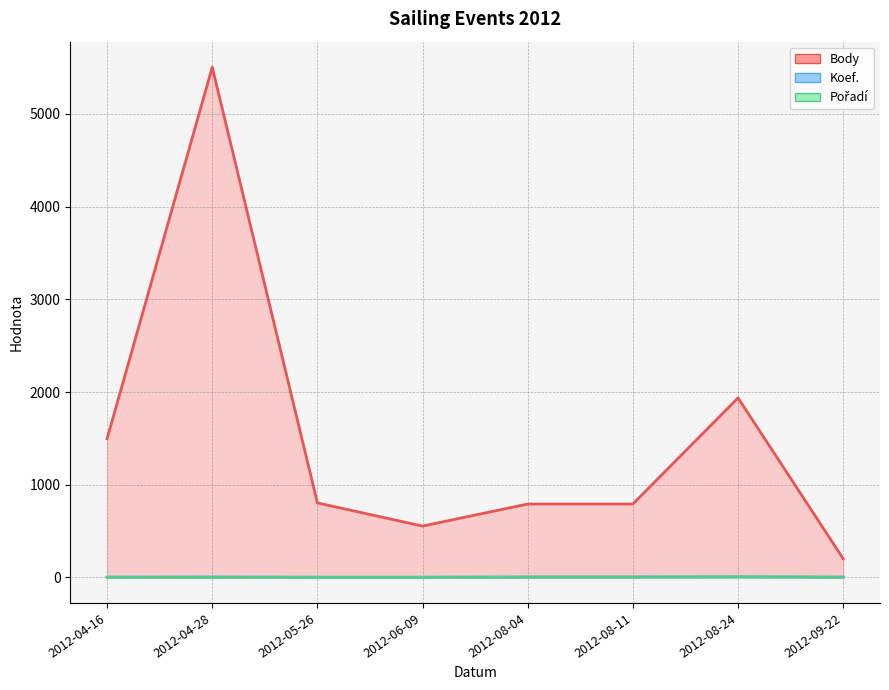

Is the value of Koef. at 2012-06-09 greater than the value of Body at 2012-09-22?

No